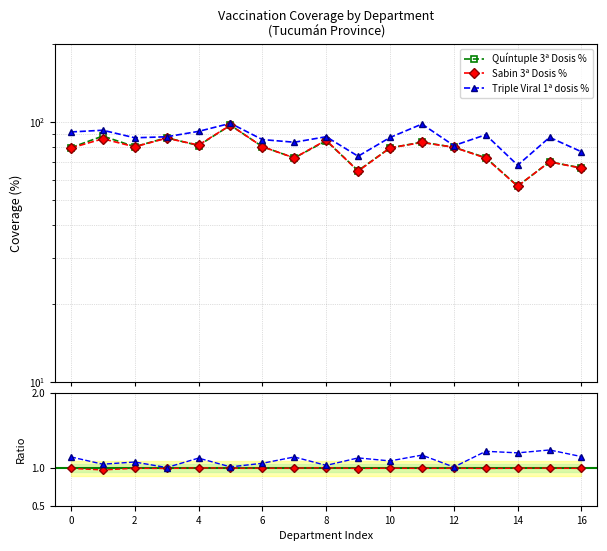

Is the value of Triple Viral / Quíntuple at 15 greater than the value of Sabin 3ª Dosis % at 4?

No